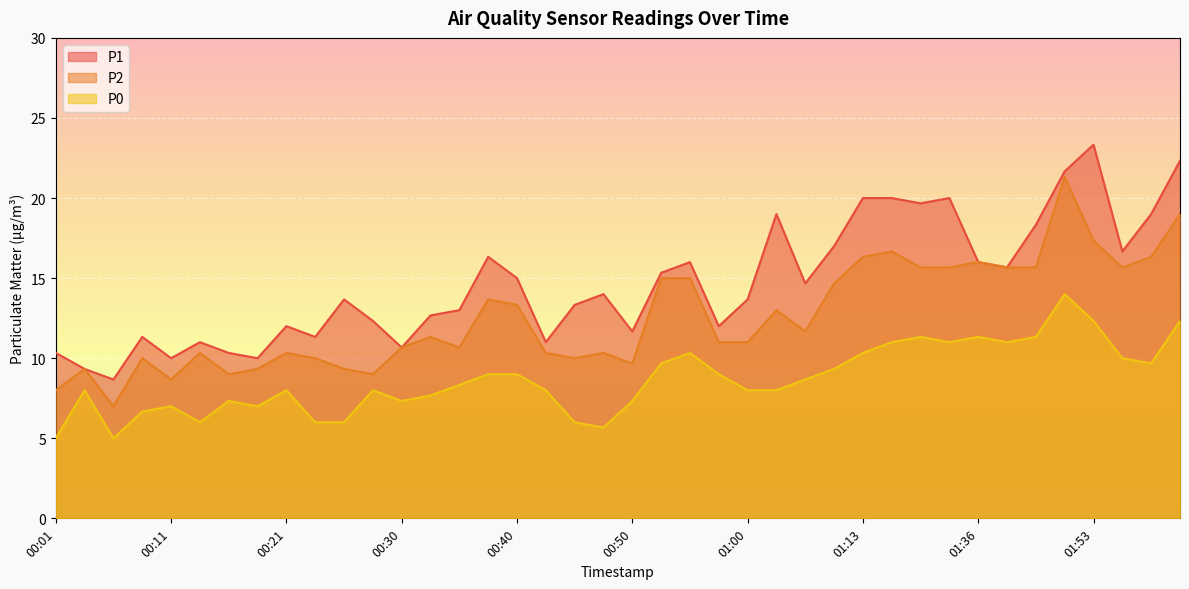

Which series changed the most between 00:28 and 01:58?

P2